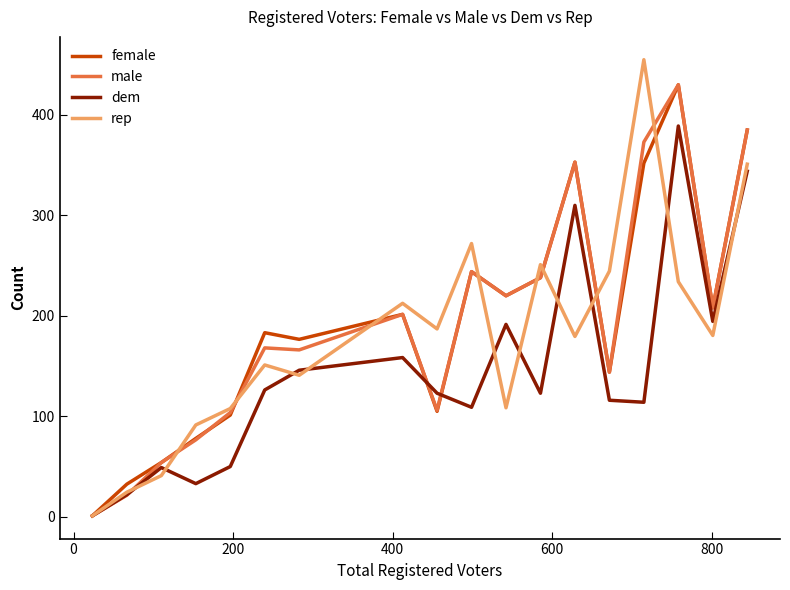

What is the highest value of the dem series?

389.0